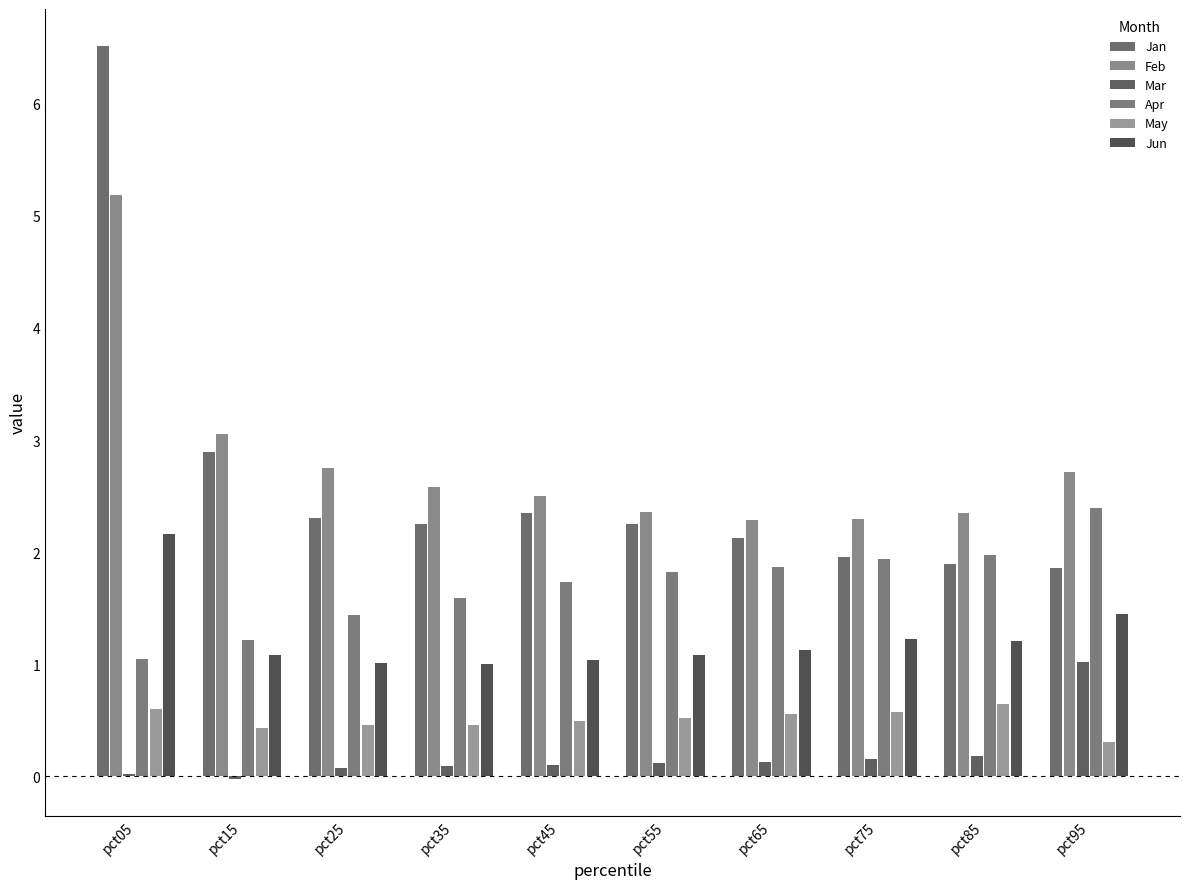

What is the spread (max minus min) of values at pct15?

3.1